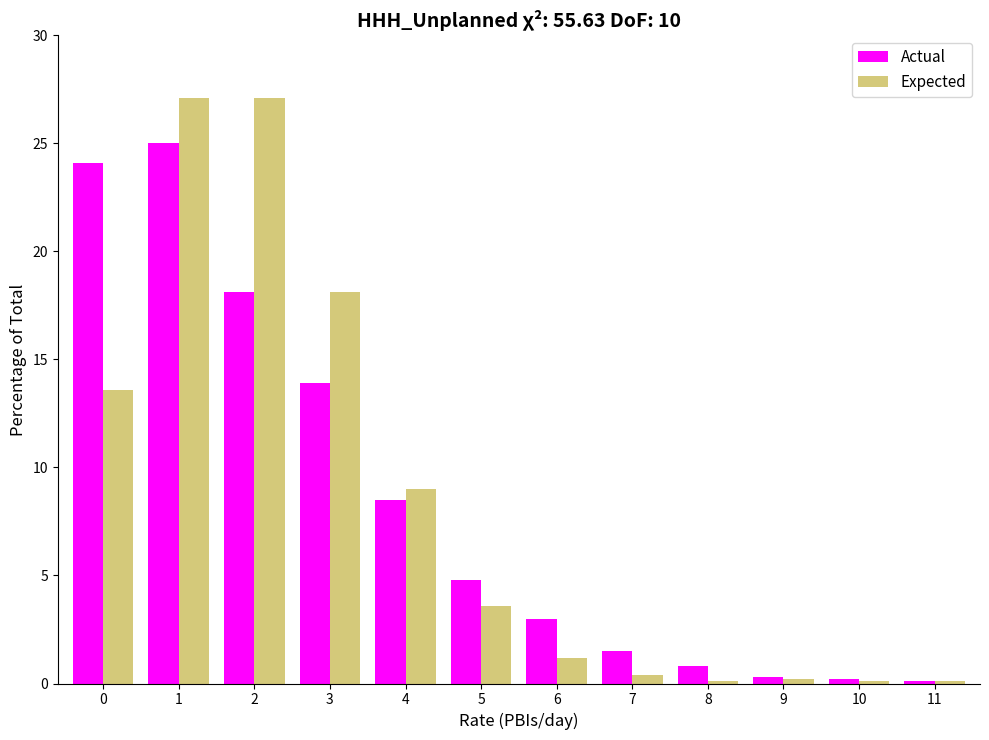

List the series in order of their peak value, lowest first.

Actual, Expected